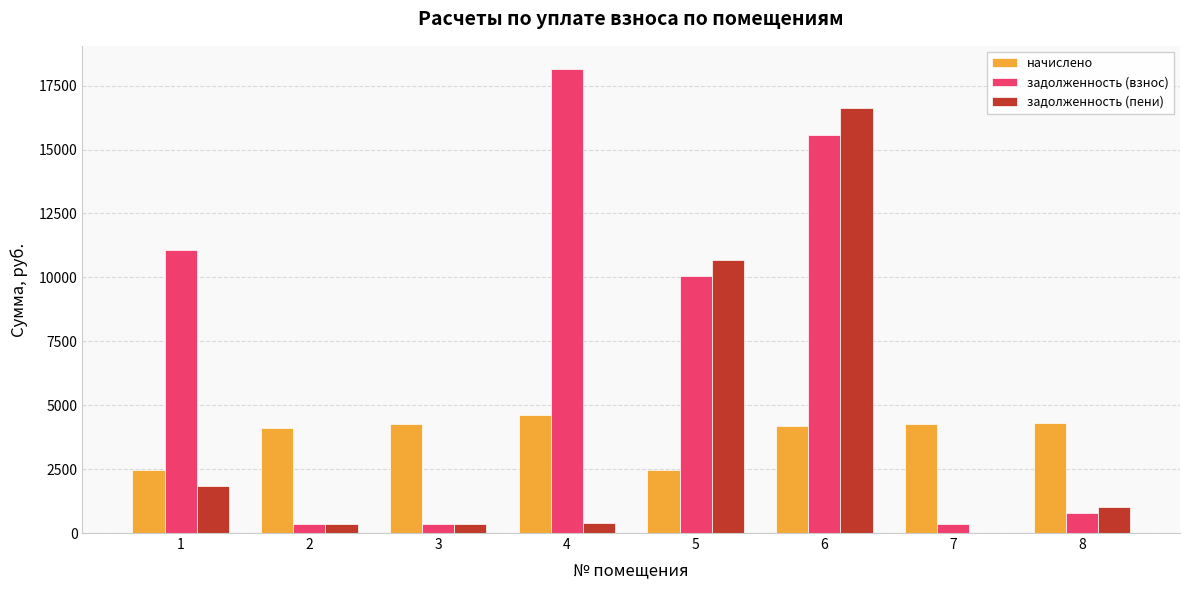

What is the highest value of the начислено series?

4604.6